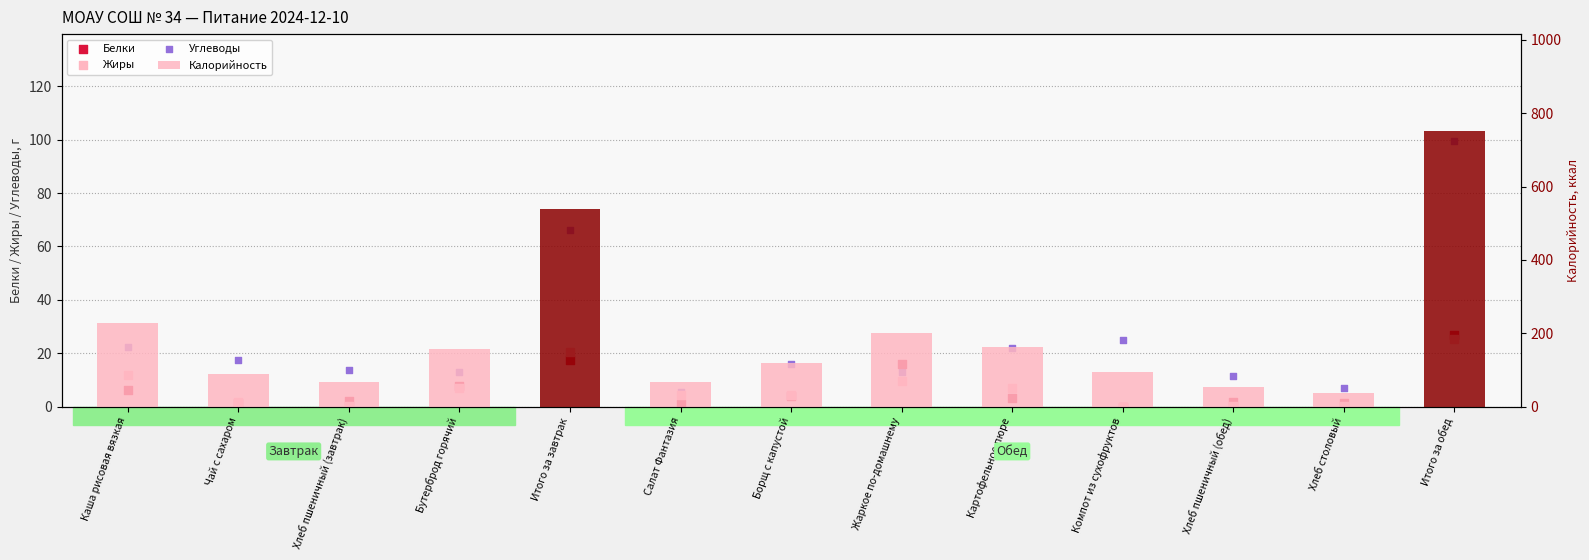

At how many categories does at least one series exceed 355?

2